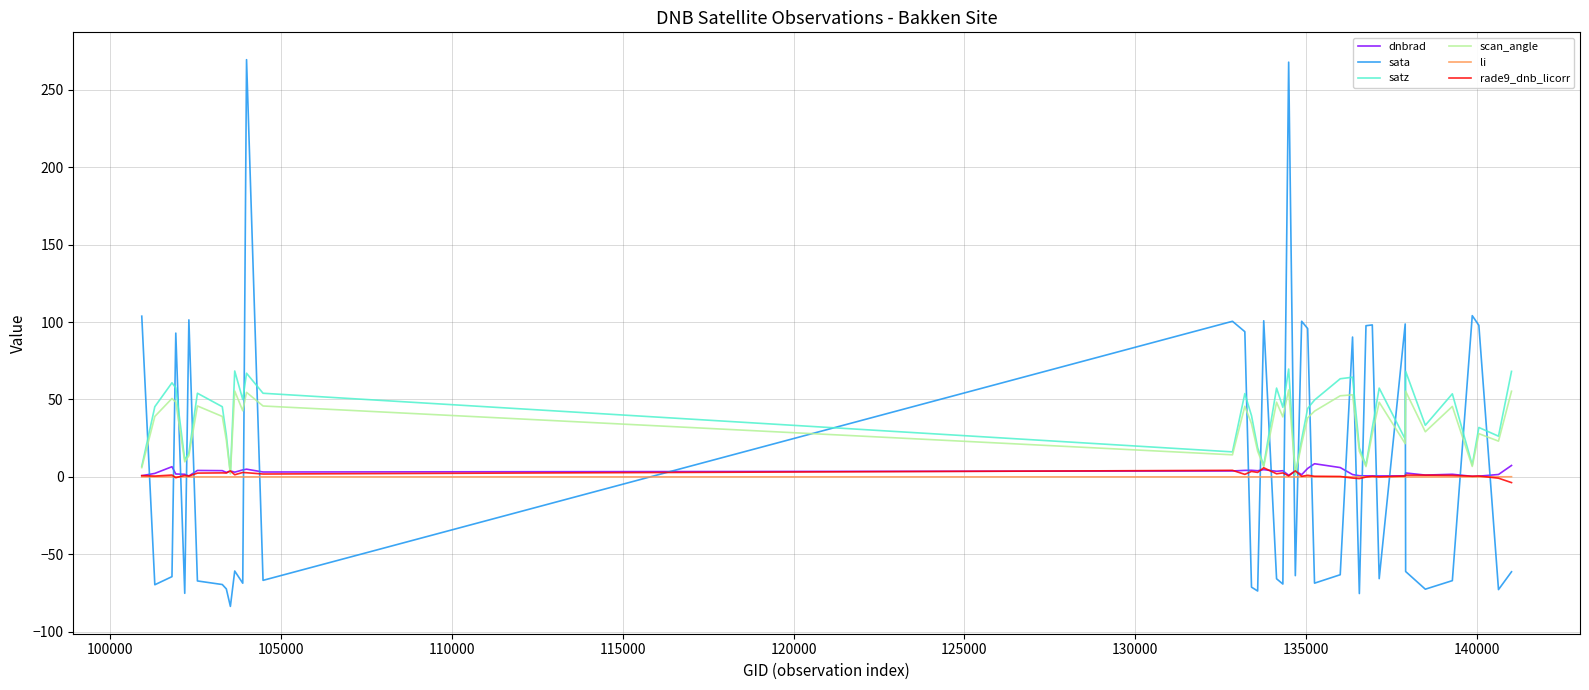

What are all the series names shown in the legend?

dnbrad, sata, satz, scan_angle, li, rade9_dnb_licorr